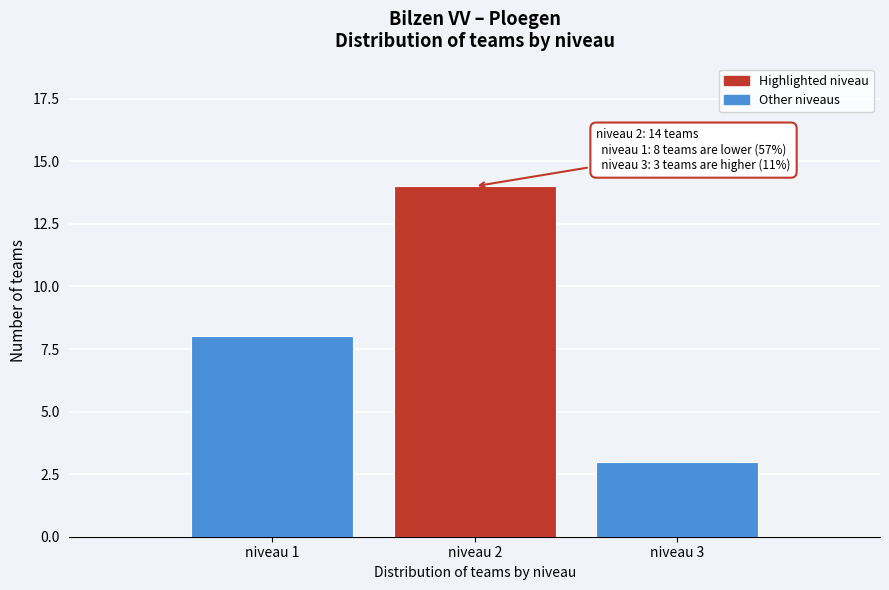

Reading right to left, list all the values displayed in this chart.

niveau 3=3	niveau 2=14	niveau 1=8